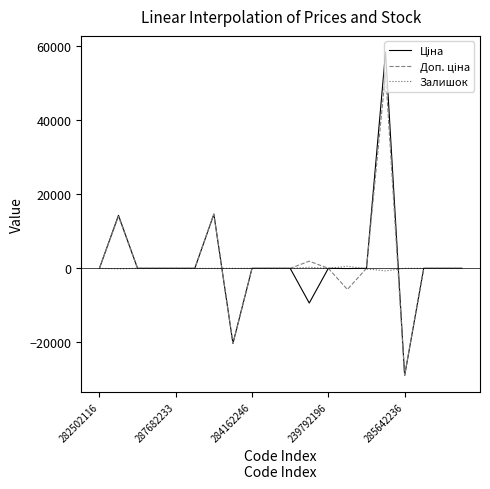

At which label does Залишок reach its peak?

13